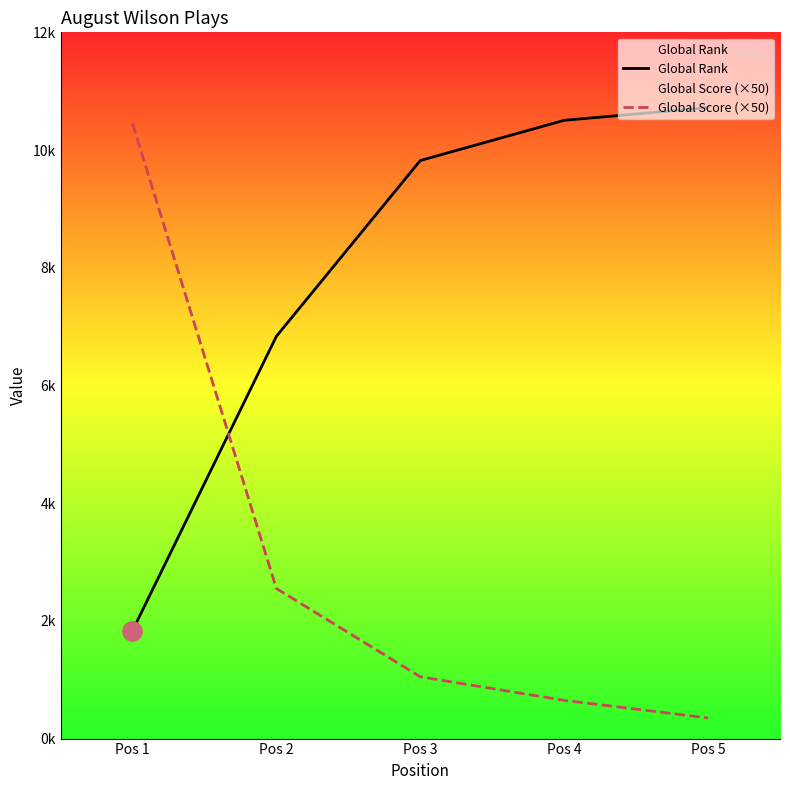

True or false: Global Score (×50) has more than 2 interior local peaks.

False